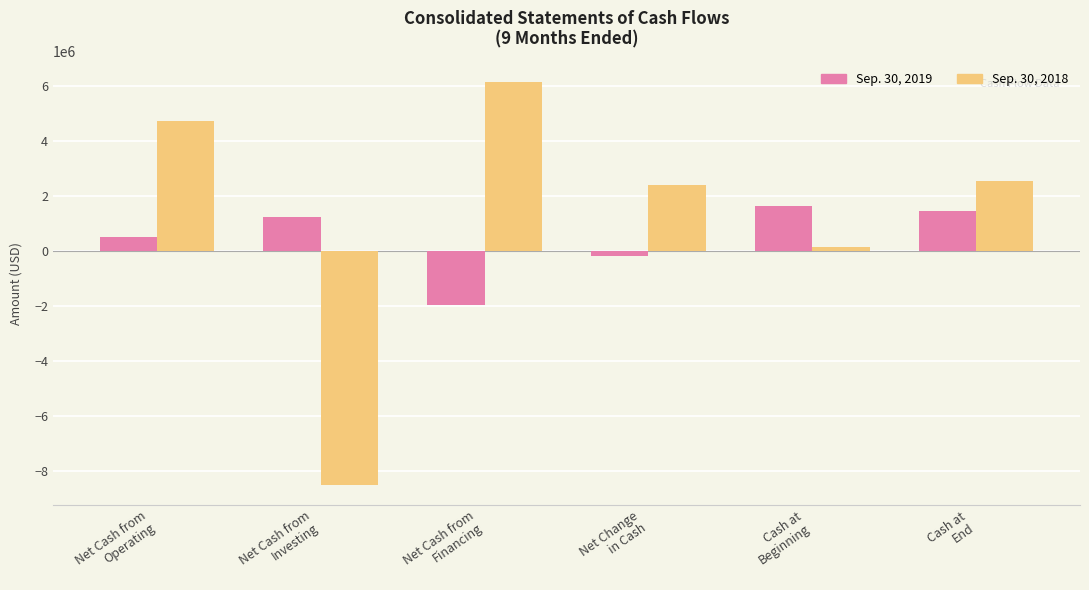

What is the sum of the Sep. 30, 2018 values at Net Cash from
Operating and Net Change
in Cash?

7142429